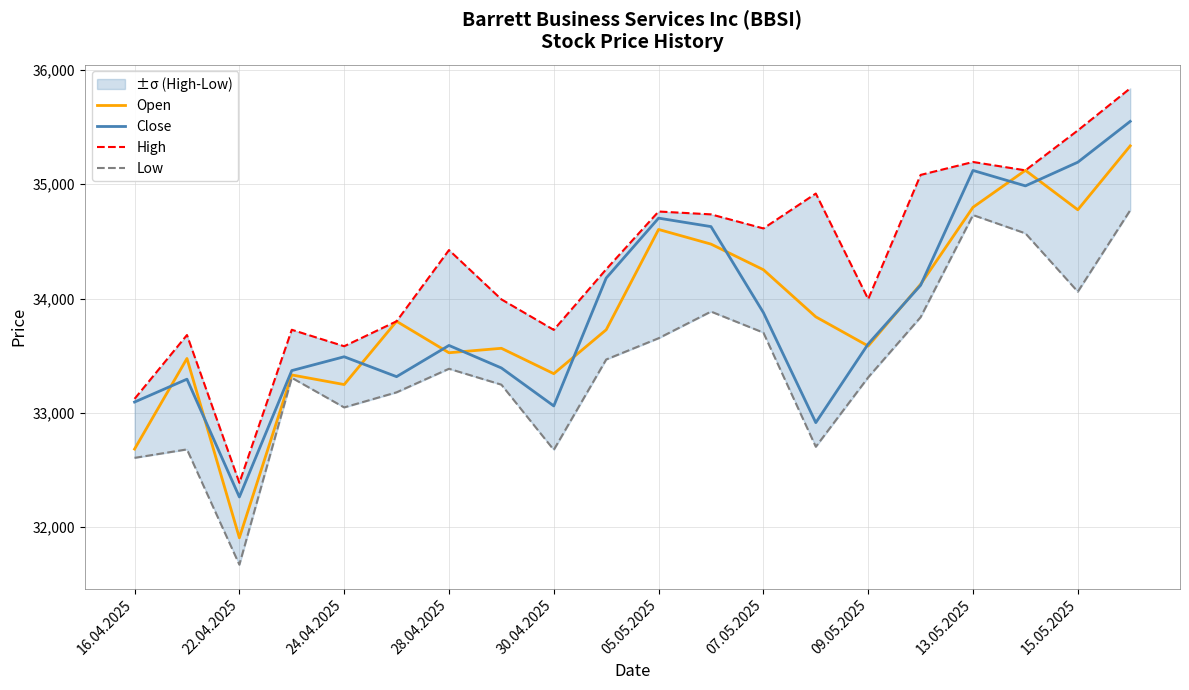

What is the highest value of the Open series?

35335